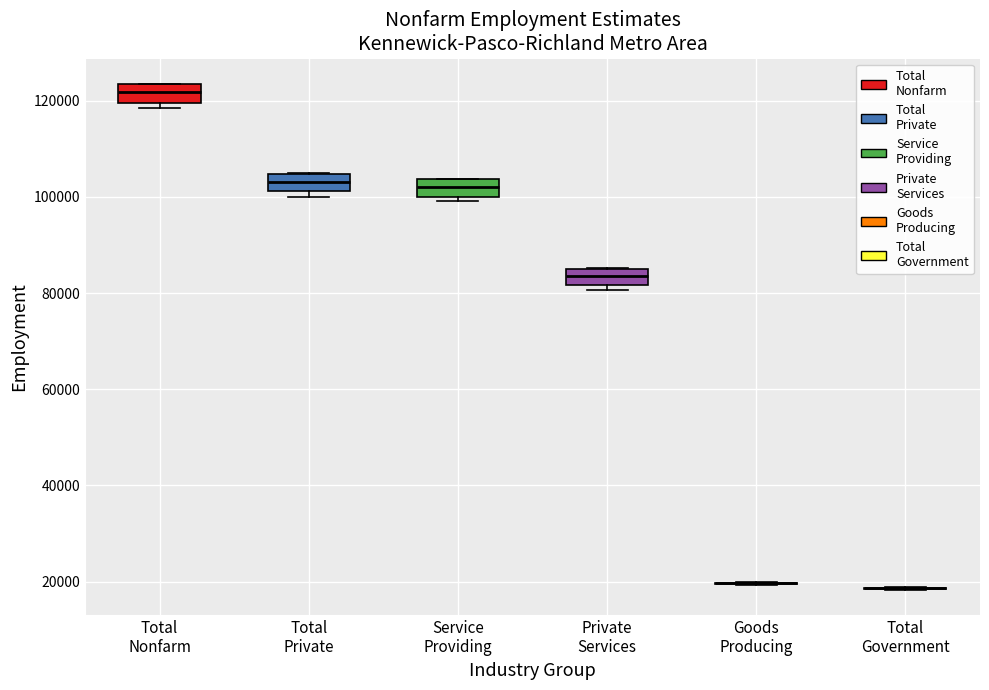

Where is the lower edge of the box for Private Services on the y-axis? The values are not printed on the chart, so give them approximately, as read against the axis.

82000